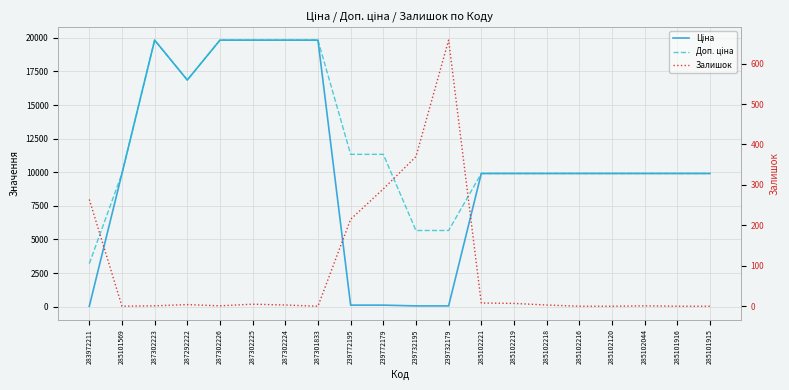

What is the value of the Залишок point at the 15th from the left?

3.0